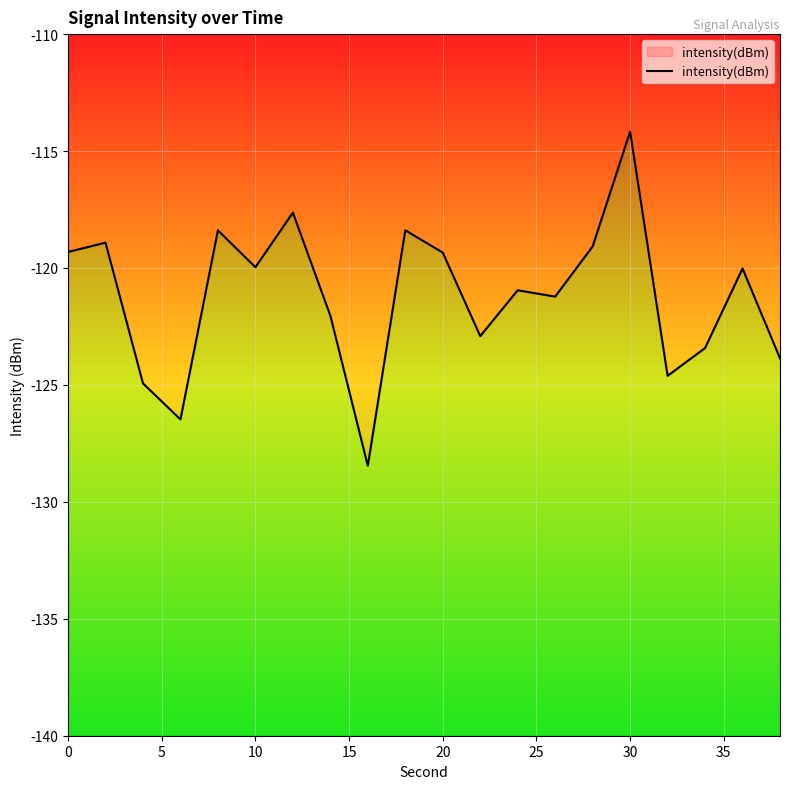

What is the difference between the values at 35 and 10?

2.7